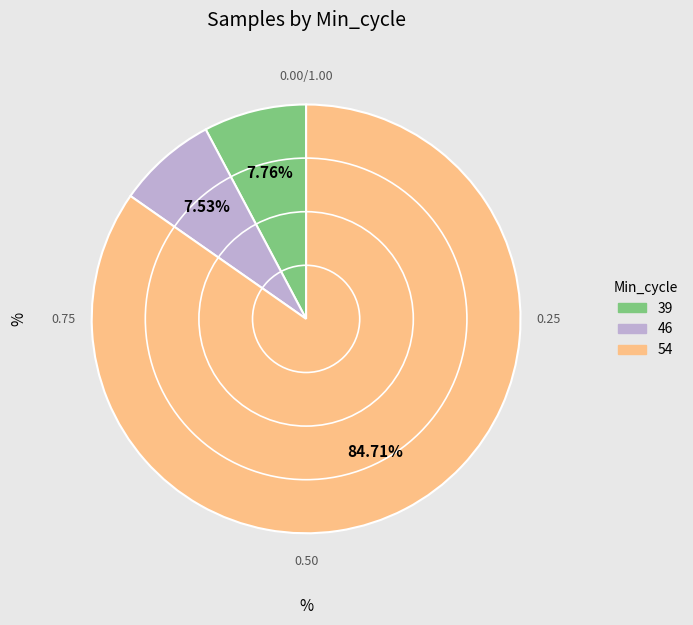

Is there a majority slice in this chart?

Yes